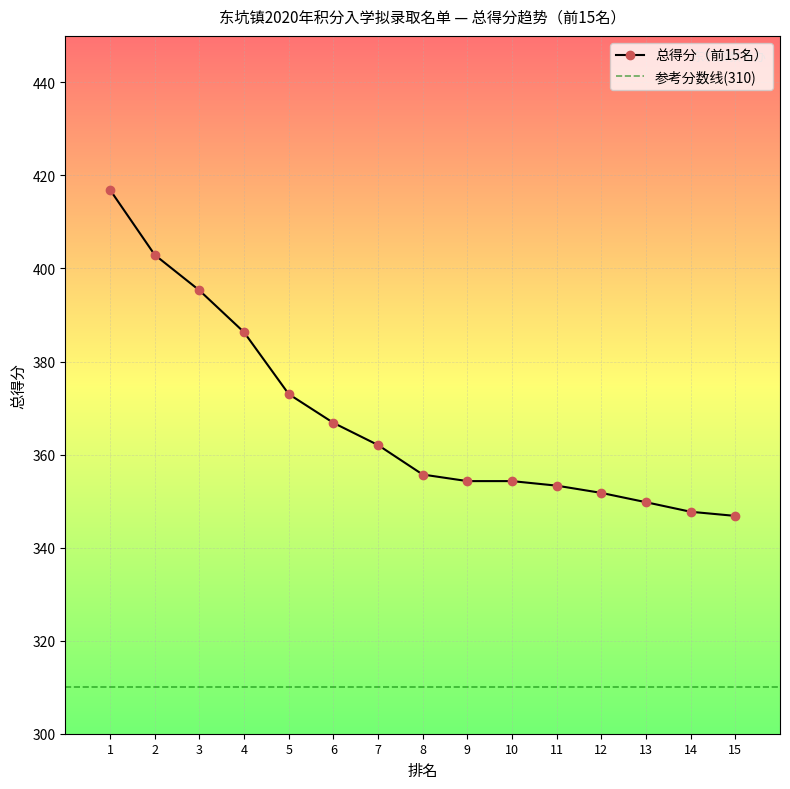

What is the minimum value for 总得分（前15名）?

346.8